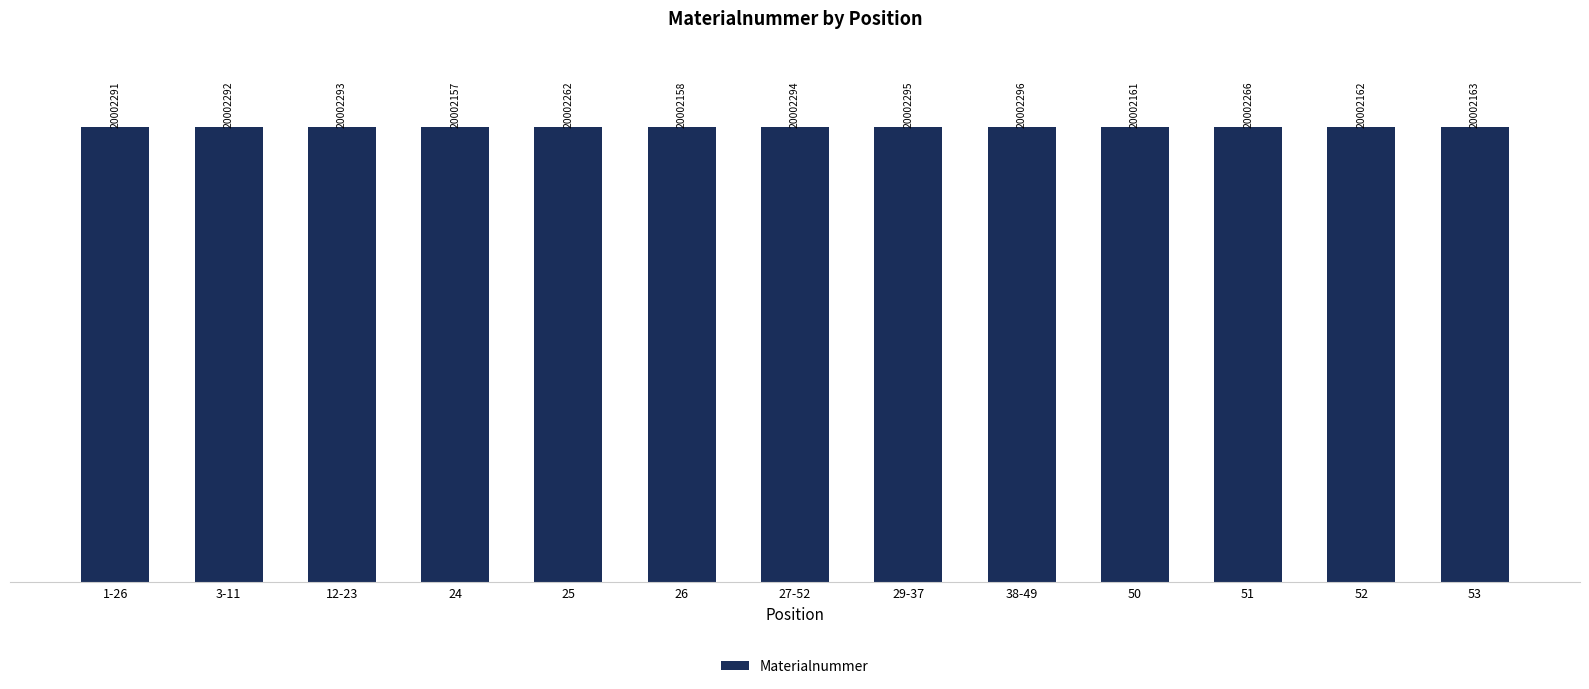

Does the chart contain any negative values?

No